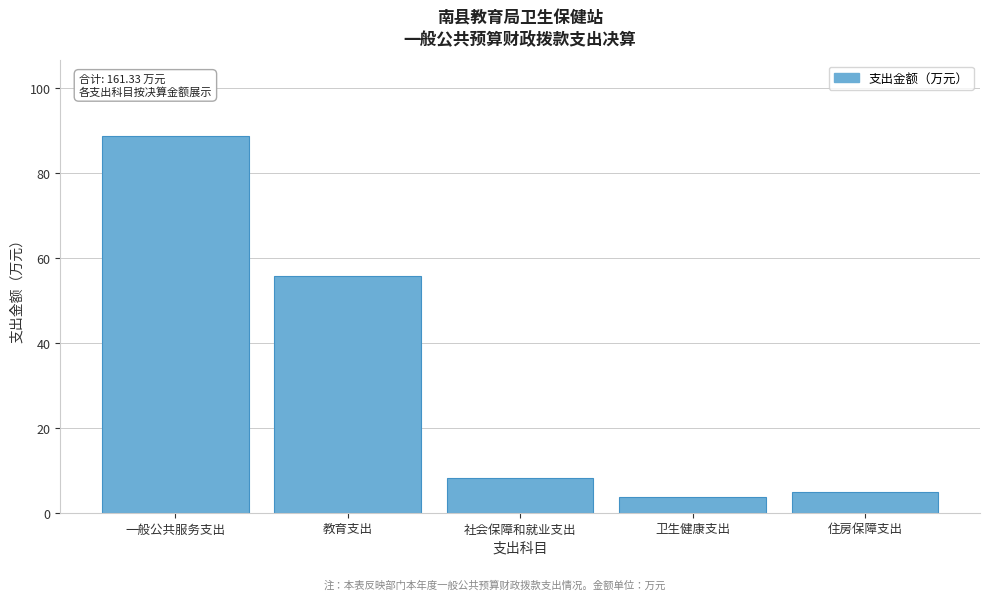

Reading left to right, what are all the values shown in this chart?

88.8	55.9	8.2	3.6	4.8